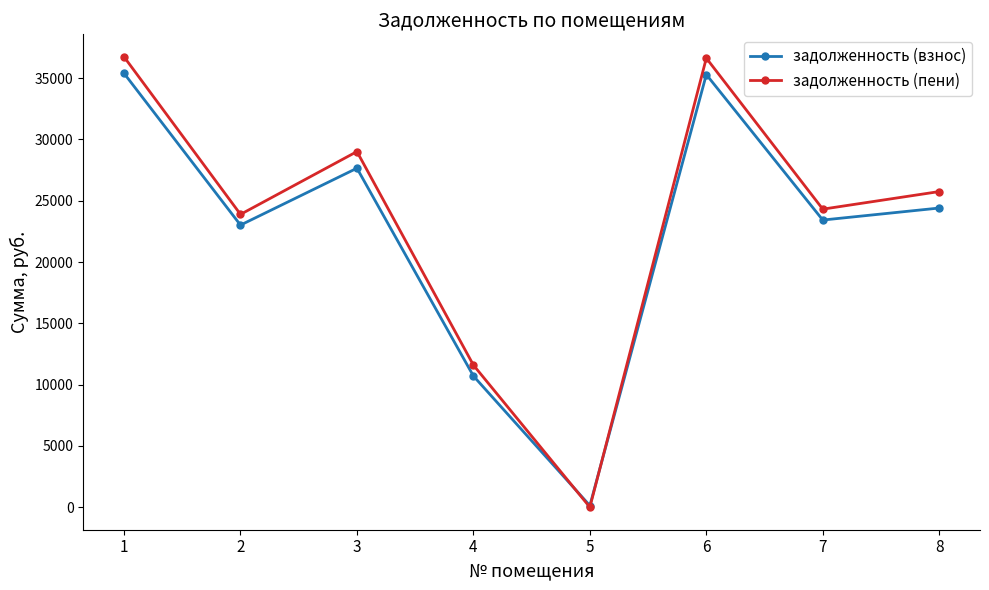

List the series in order of their overall mean, highest first.

задолженность (пени), задолженность (взнос)